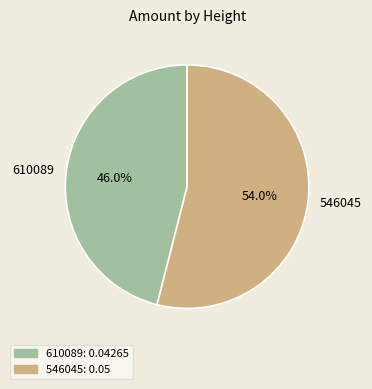

How many segments does this pie chart have?

2